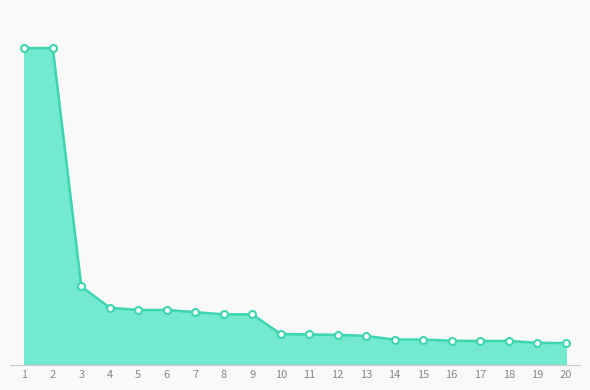

Is this an area chart (filled region under the line)?

Yes